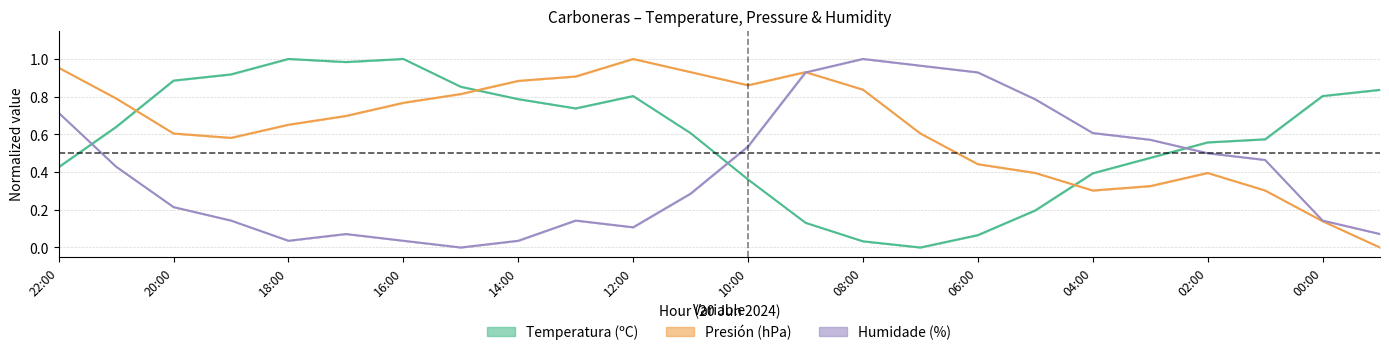

What is the total value across all series at 20:00?

1.7